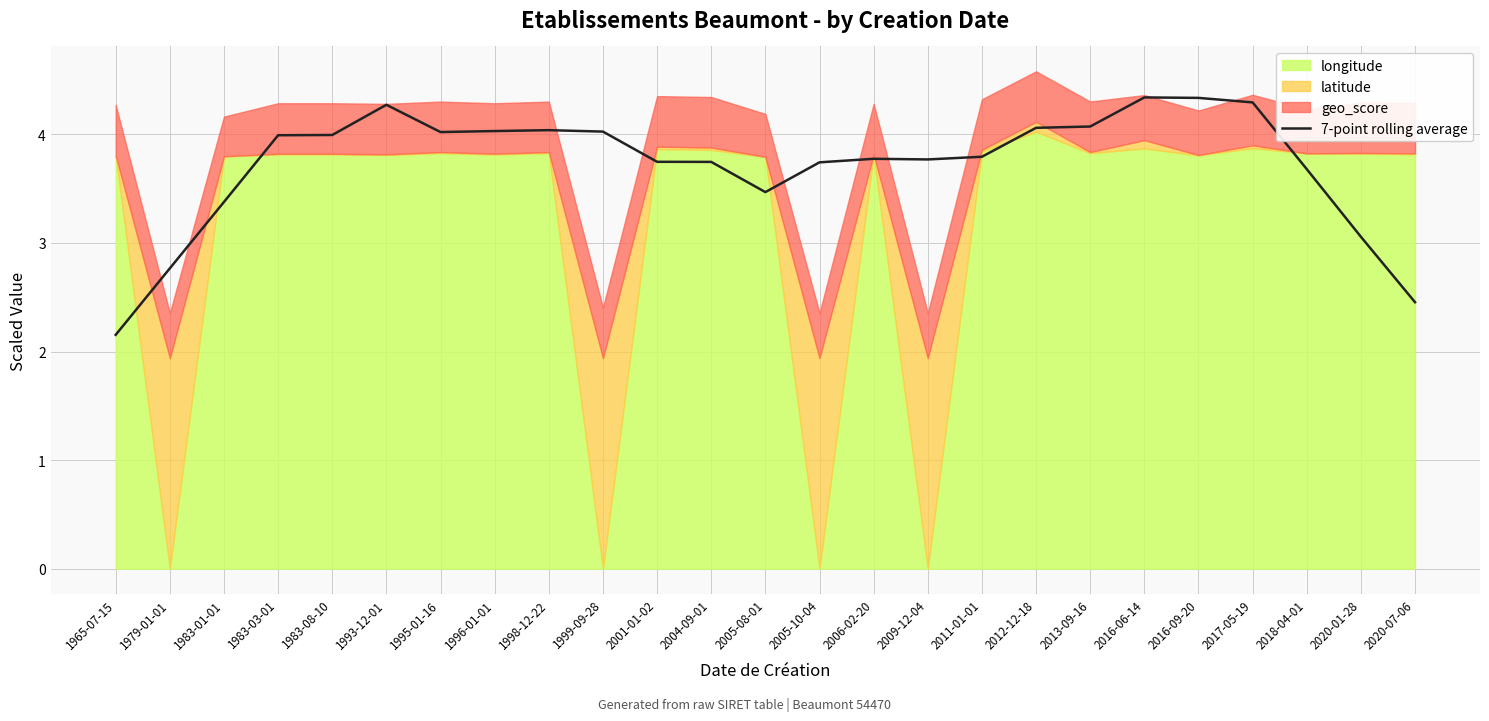

At which label does 7-point rolling average first exceed 3?

1983-01-01